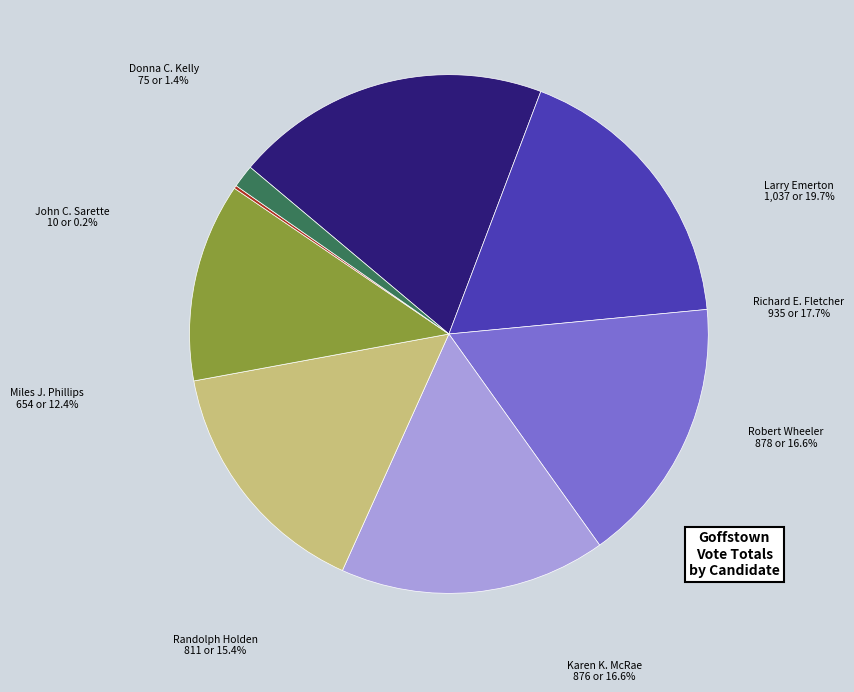

How many slices are in this pie chart?

8